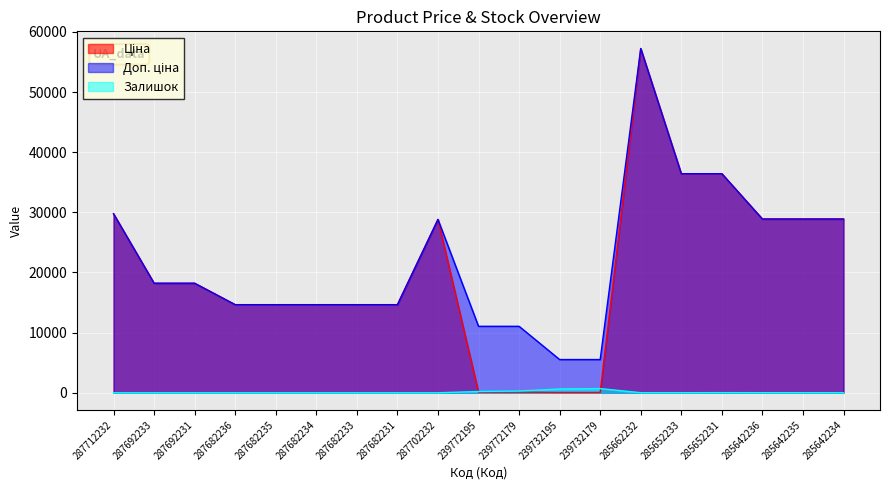

The value of Доп. ціна at 285642236 is 28890.3. True or false?

True